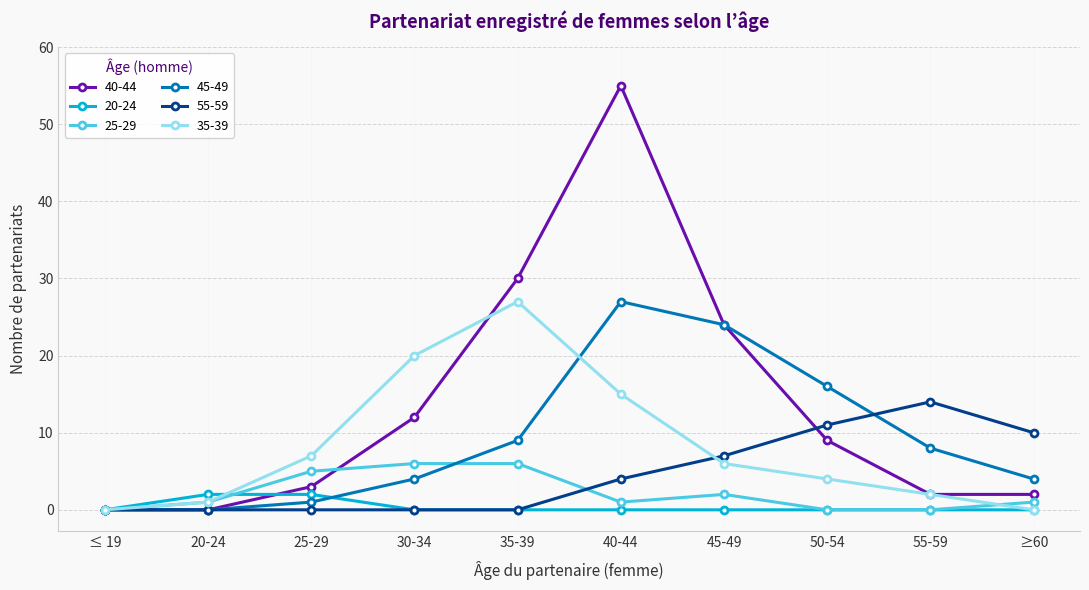

Which series ends up on top after the final intersection of 45-49 and 35-39?

45-49